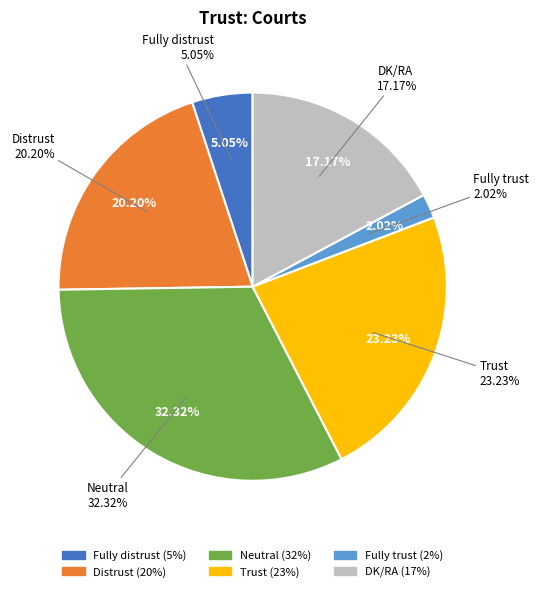

Is there any slice that represents more than half of the pie?

No